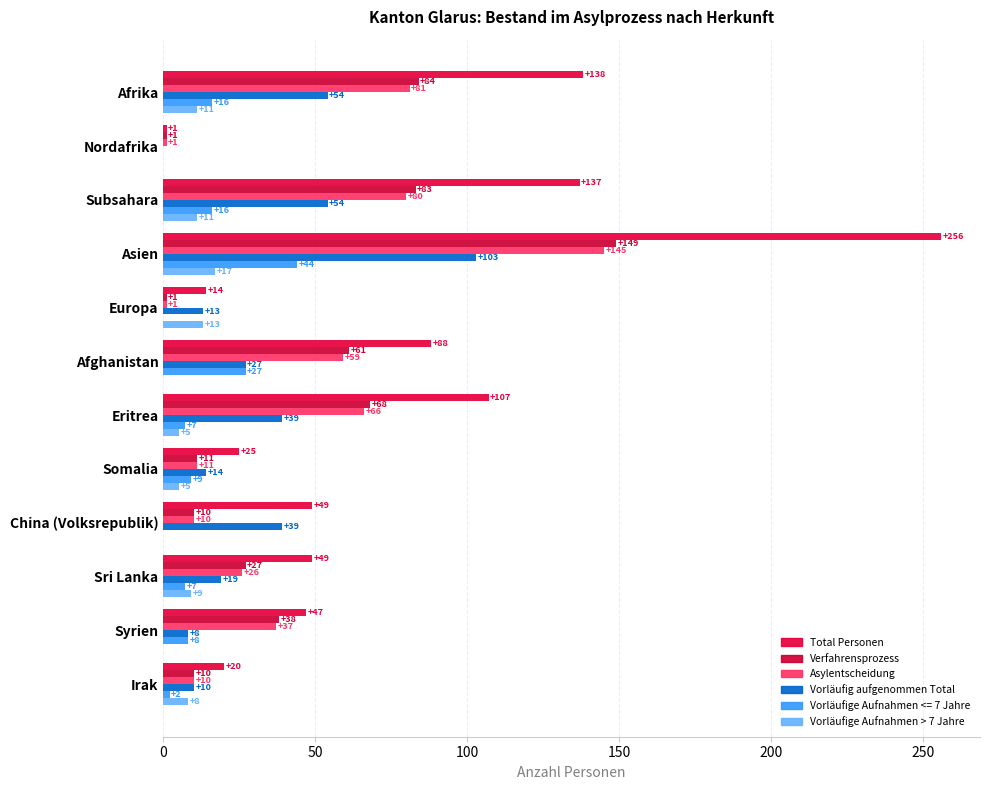

How many Vorläufige Aufnahmen > 7 Jahre values are between 0 and 11?

10